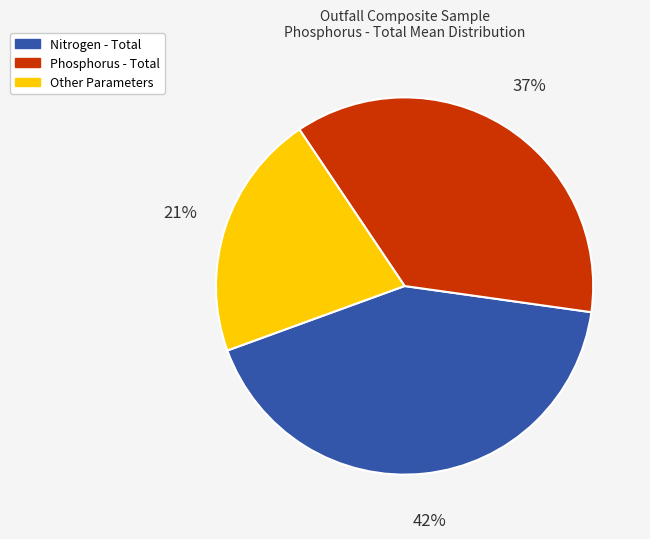

Approximately how many times larger is the value at Phosphorus - Total compared to Nitrogen - Total?

0.9